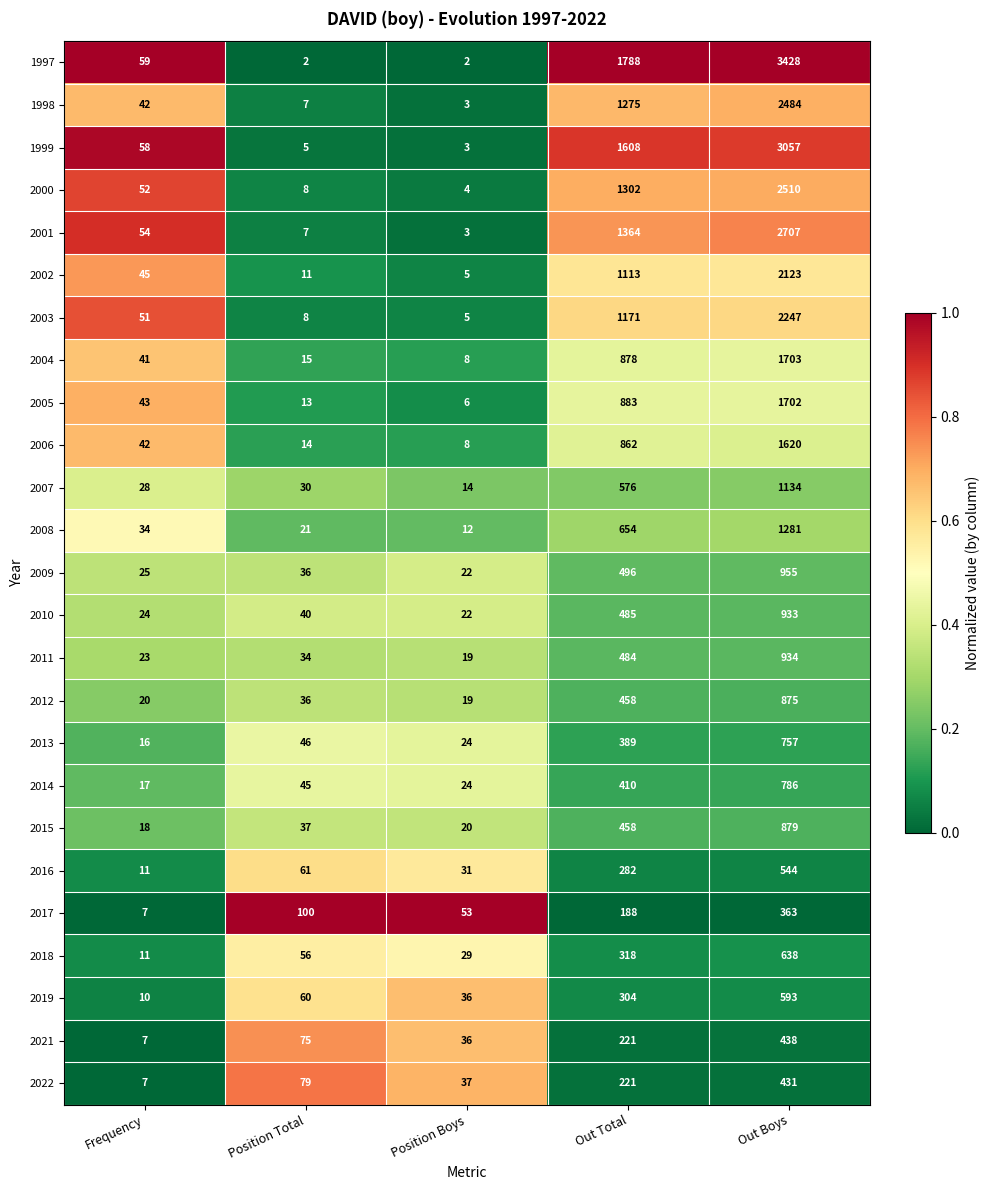

Is it true that 2008 equals 1281 at Out Boys?

True